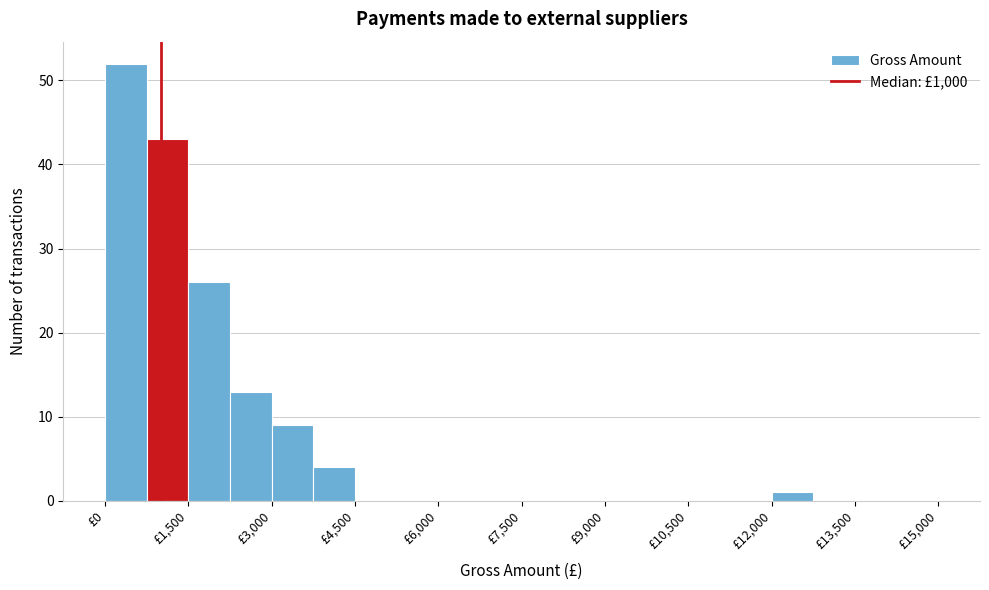

Around what value on the x-axis is the tallest bar? Give the approximate position of its centre, as read against the axis.

400